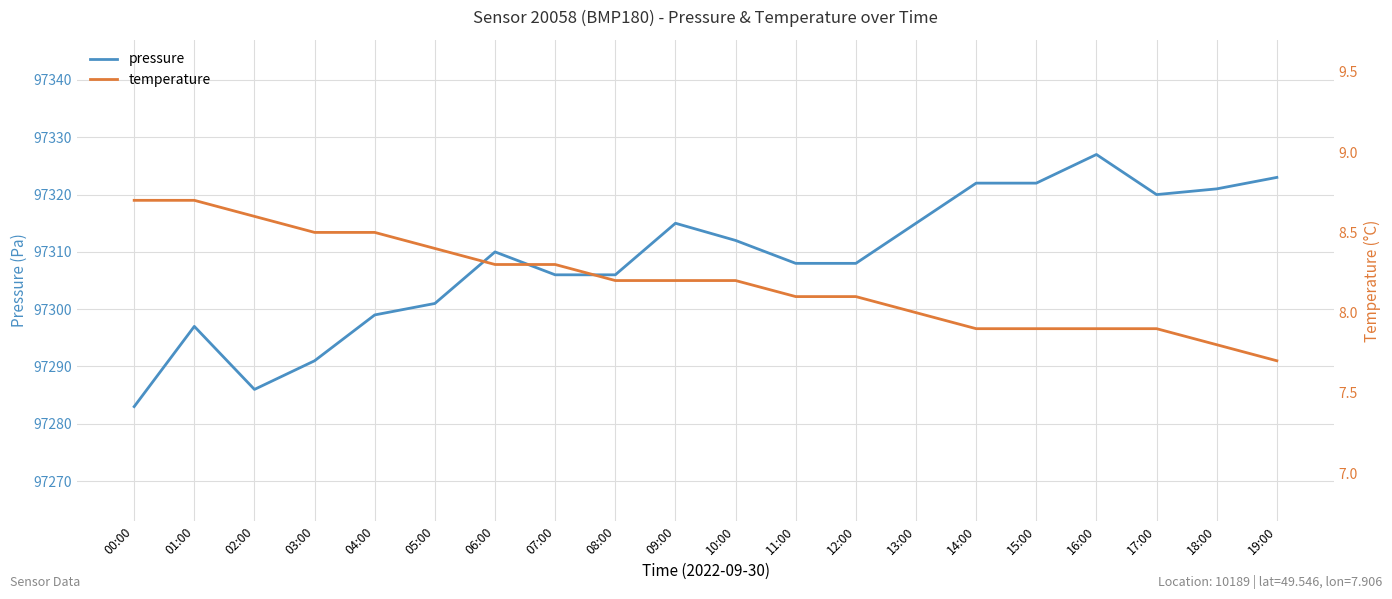

The value of pressure at 15:00 is 97322.0. True or false?

True